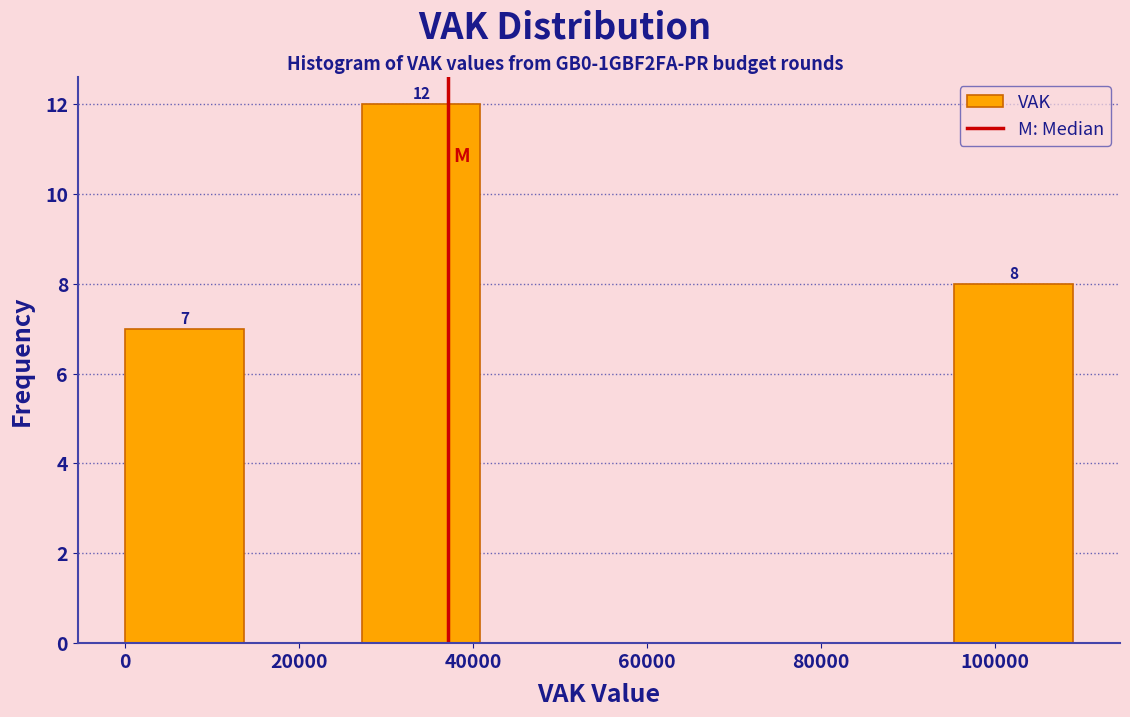

Which range on the x-axis has the tallest bar?

28000 to 40000